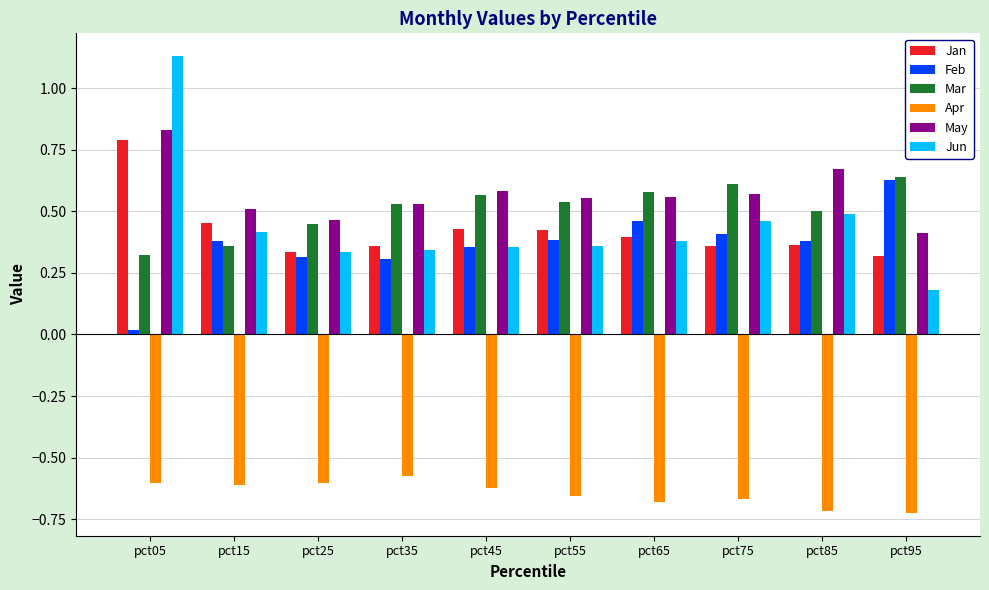

What is the spread (max minus min) of values at pct45?

1.2